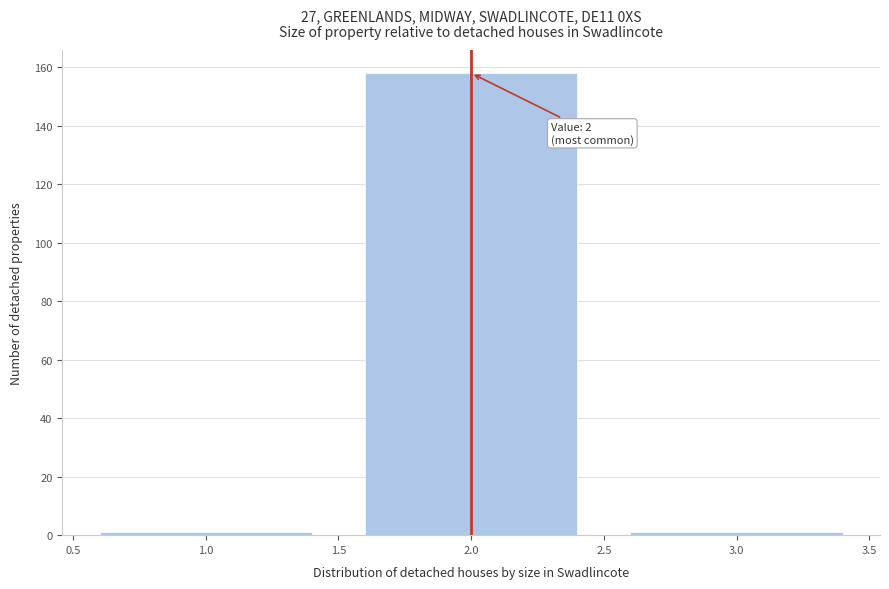

Which range on the x-axis has the tallest bar?

1.5 to 2.5